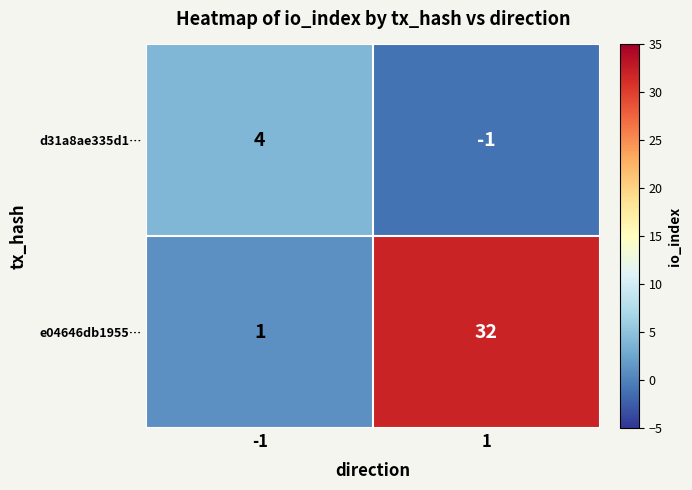

What is the difference between the maximum and minimum values in the d31a8ae335d1… series?

5